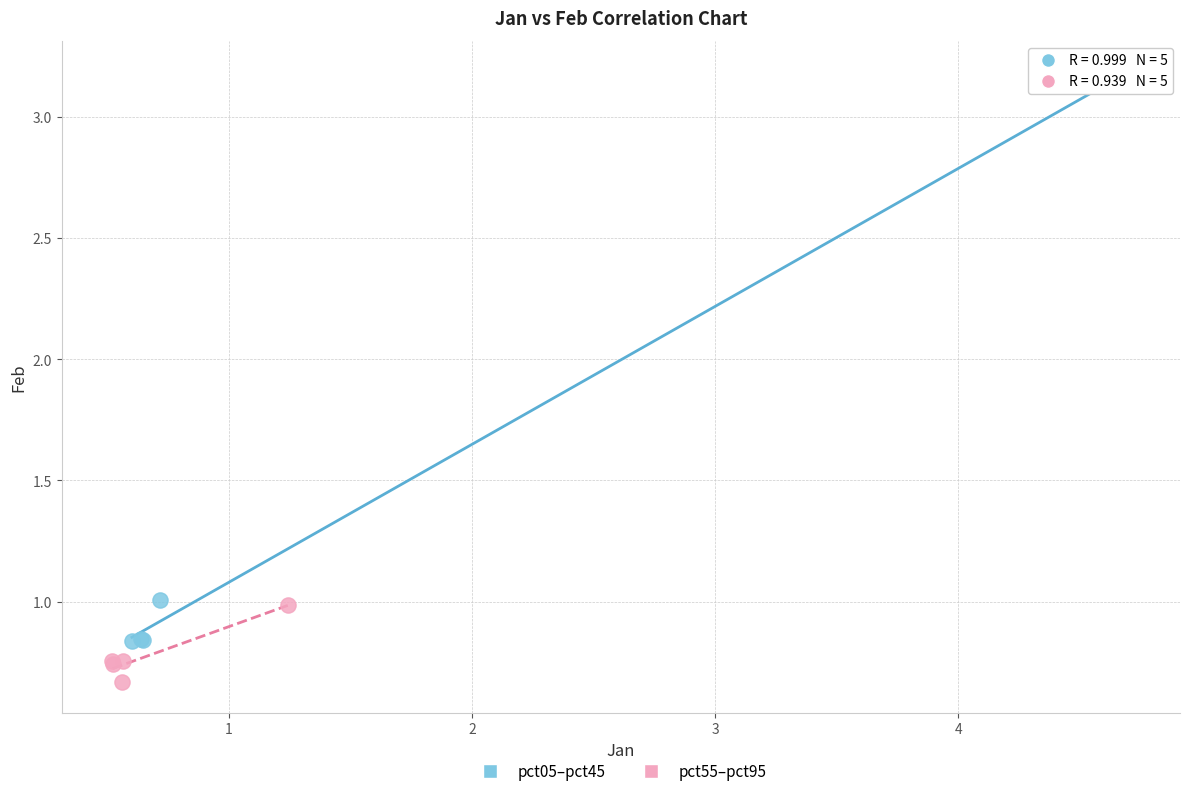

Which series reaches the maximum Y coordinate?

pct05–pct45